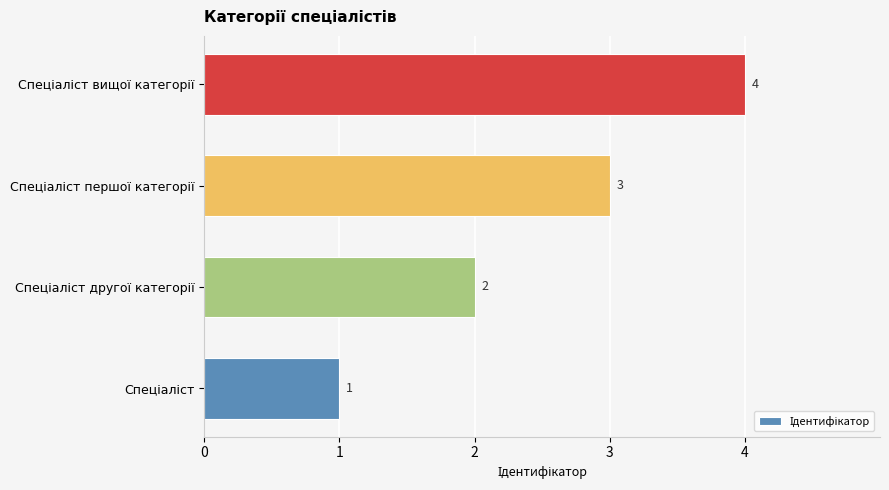

What is the difference between the maximum and minimum values?

3